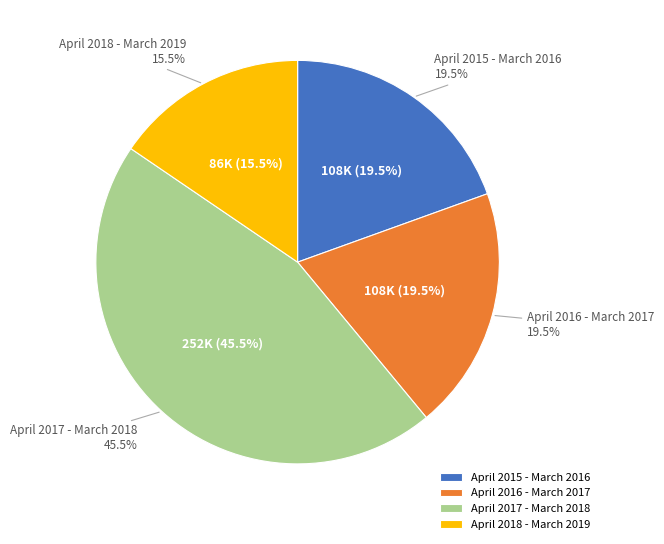

Combined, what portion of the pie is April 2017 - March 2018 and April 2018 - March 2019?

61.0%